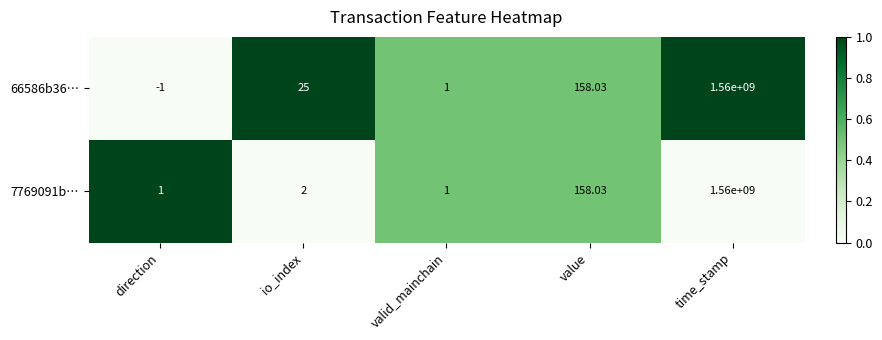

List the labels in order of 66586b36… value, largest first.

time_stamp, value, io_index, valid_mainchain, direction